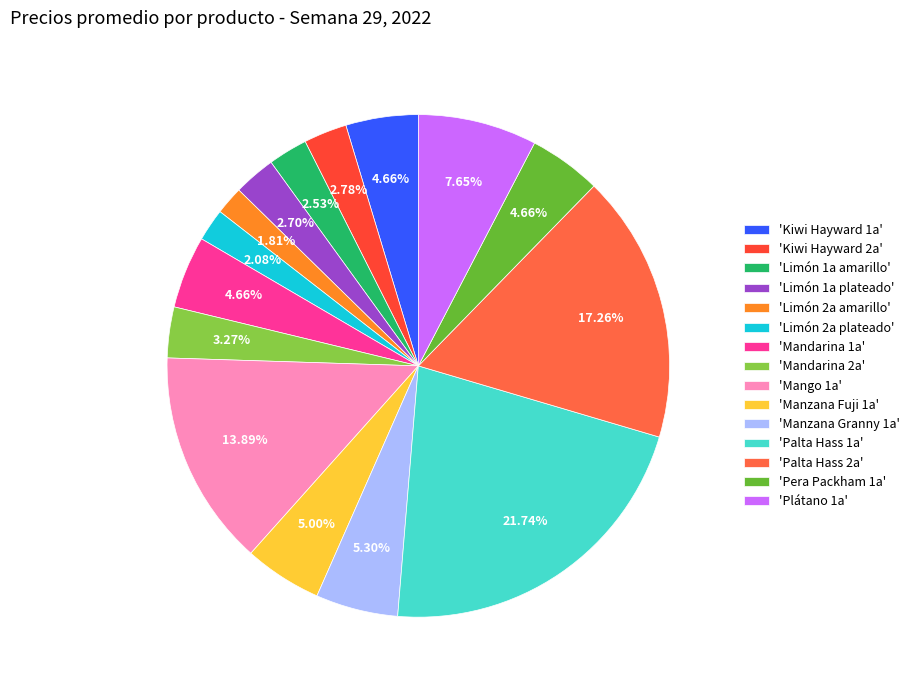

Which slice is the smallest?

Limón 2a amarillo